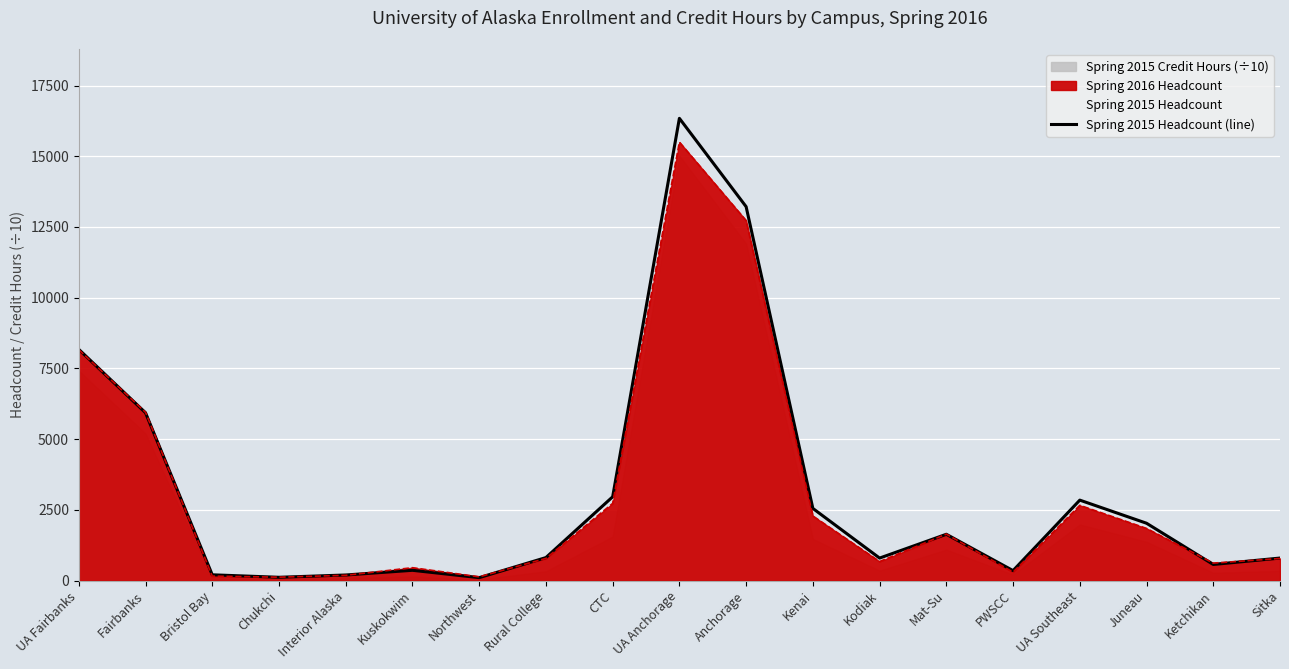

Reading left to right, extract all data points from this chart.

8173	5931	202	114	195	361	101	811	2960	16341	13217	2549	793	1635	350	2842	2025	567	794